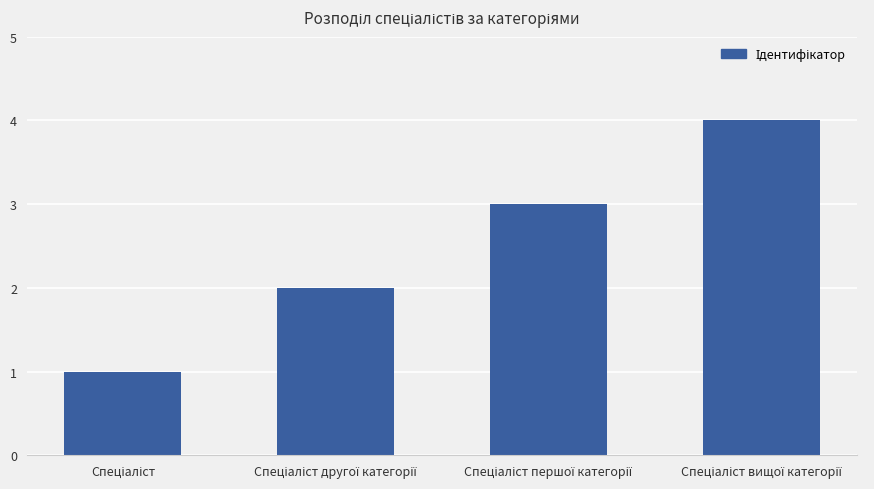

What is the difference between the maximum and minimum values?

3